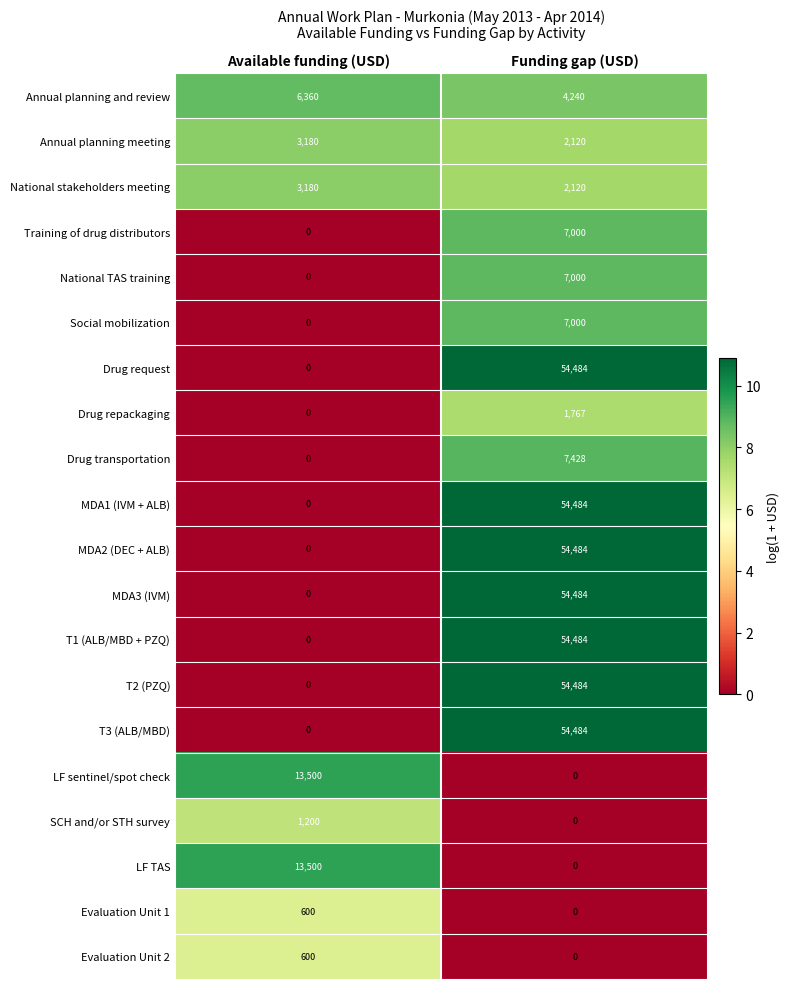

At which label does LF TAS reach its peak?

Available funding (USD)